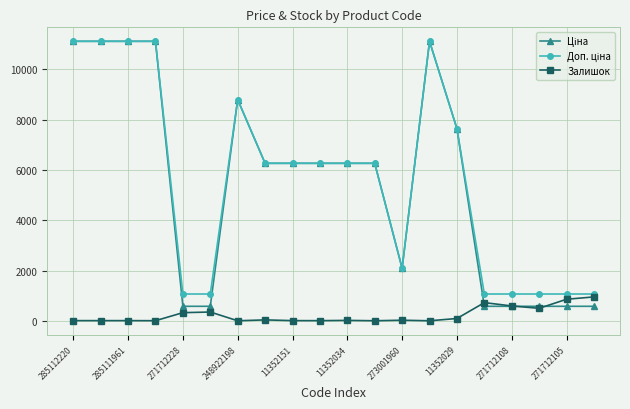

Does the chart have visible grid lines?

Yes